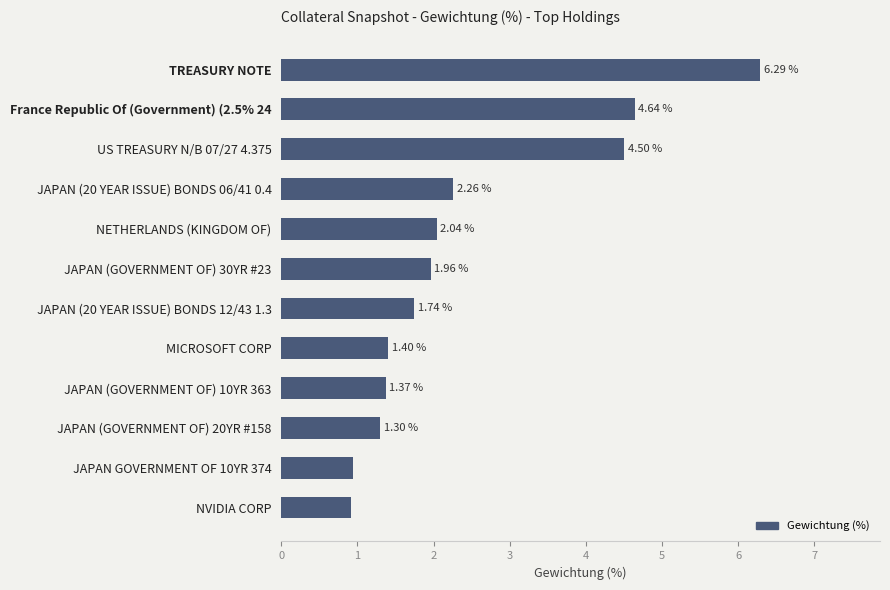

What is the change in value from NETHERLANDS (KINGDOM OF) to JAPAN (20 YEAR ISSUE) BONDS 06/41 0.4?

+0.2